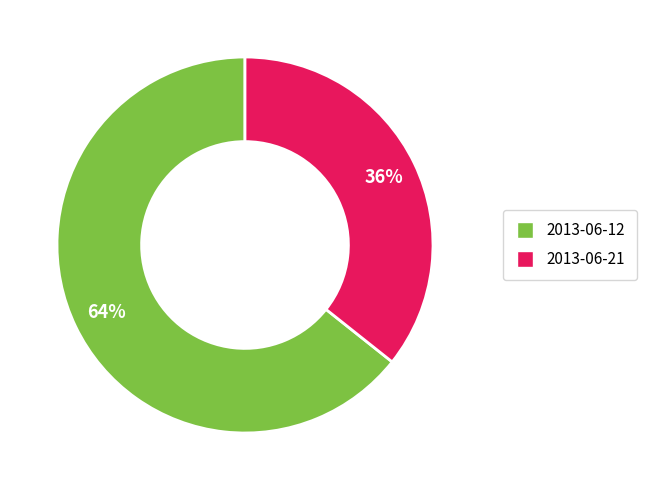

Between 2013-06-21 and 2013-06-12, which is larger?

2013-06-12